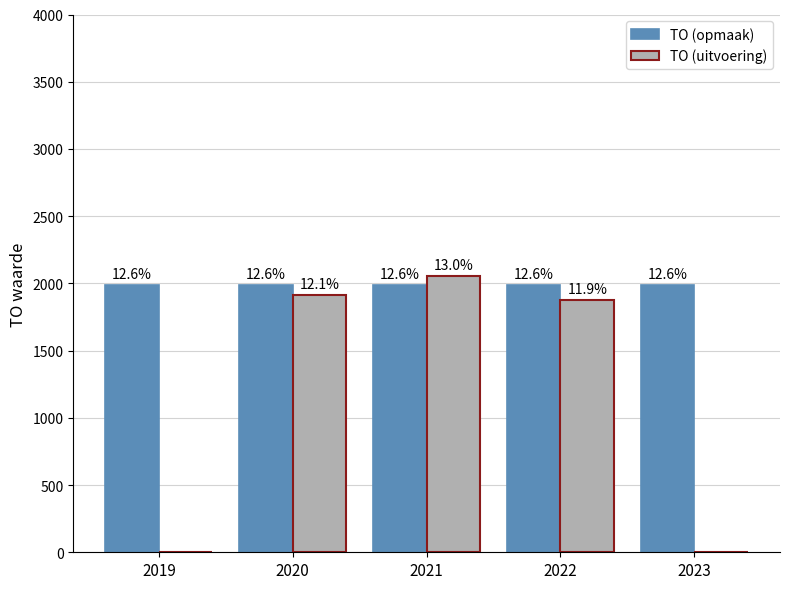

What is the sum of the TO (opmaak) values at 2021 and 2023?

3976